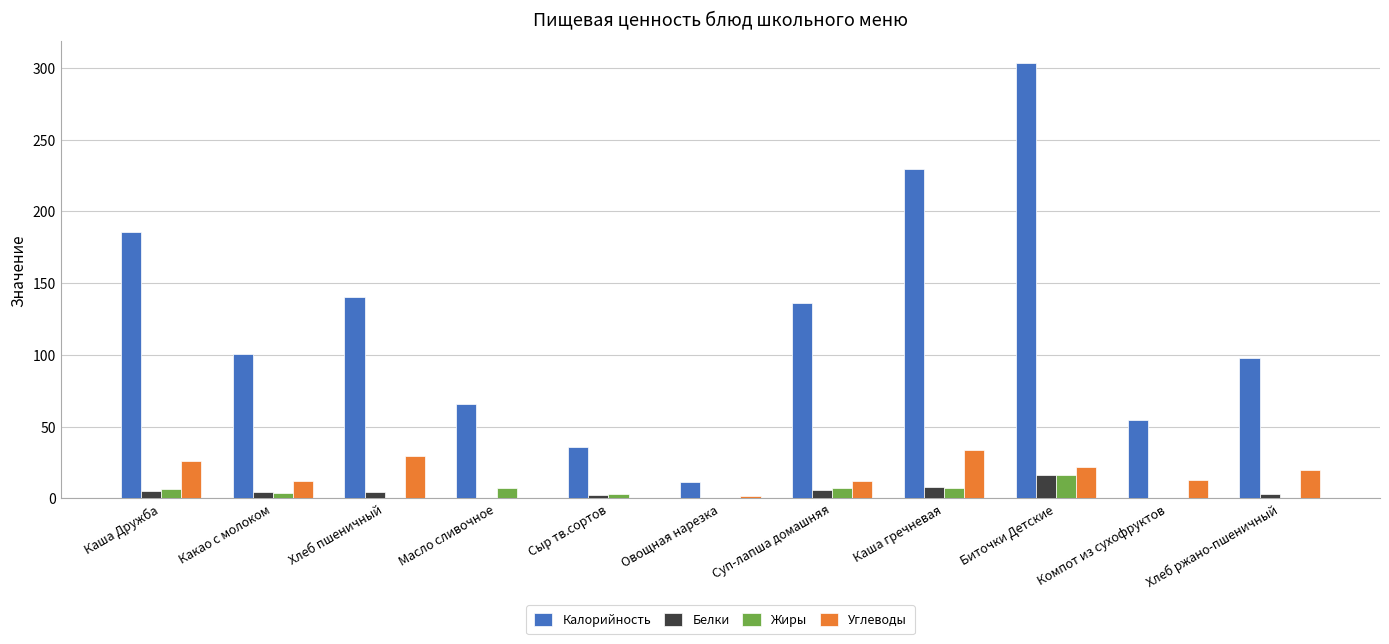

What is the sum of all Углеводы values?

170.9